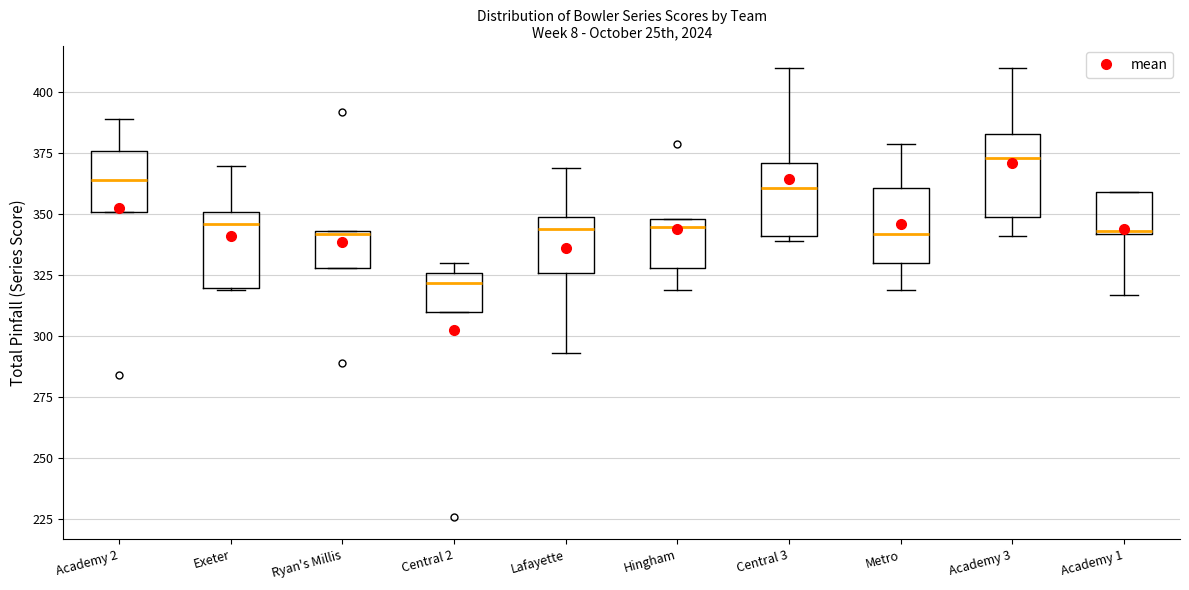

Reading left to right, read every box against the y-axis: the position of its median line, the range the box covers, and the ends of its whiskers. The values are not printed on the chart, so give them approximately, as read against the axis.

Academy 2: median 365, box 350 to 375, whiskers 350 to 390
Exeter: median 345, box 320 to 350, whiskers 320 to 370
Ryan's Millis: median 340, box 330 to 345, whiskers 330 to 345
Central 2: median 320, box 310 to 325, whiskers 310 to 330
Lafayette: median 345, box 325 to 350, whiskers 295 to 370
Hingham: median 345, box 330 to 350, whiskers 320 to 350
Central 3: median 360, box 340 to 370, whiskers 340 (just below the box's lower edge) to 410
Metro: median 340, box 330 to 360, whiskers 320 to 380
Academy 3: median 375, box 350 to 385, whiskers 340 to 410
Academy 1: median 345, box 340 to 360, whiskers 315 to 360